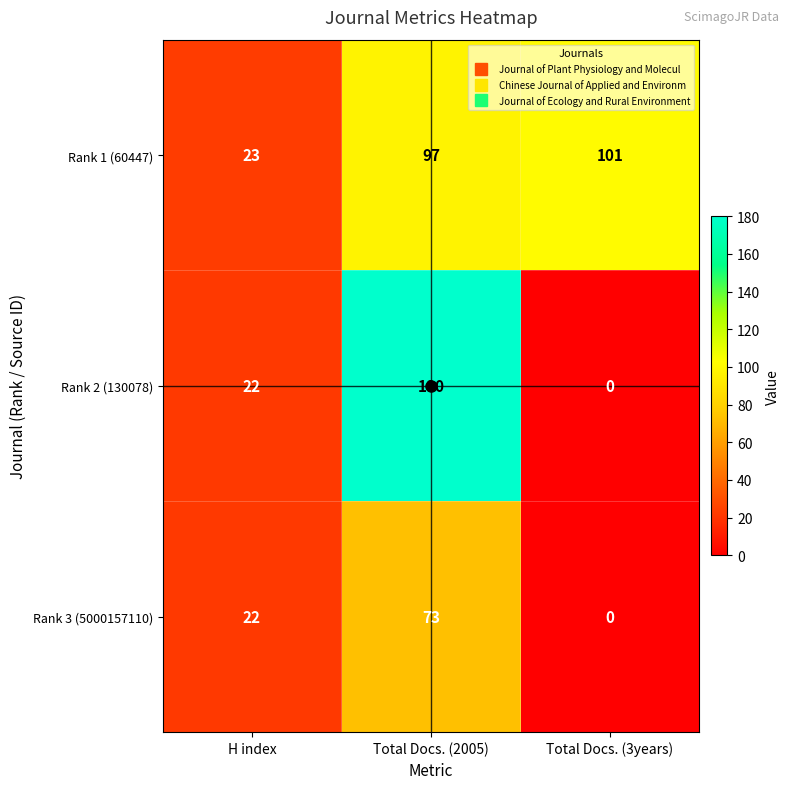

At how many categories does at least one series exceed 91?

2